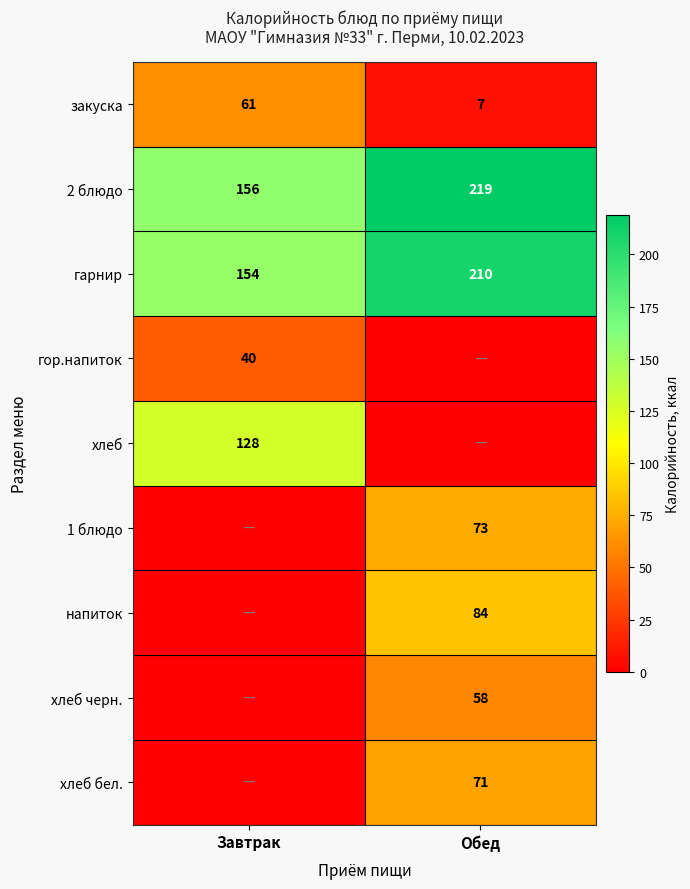

What is the approximate value of закуска at Обед?

7